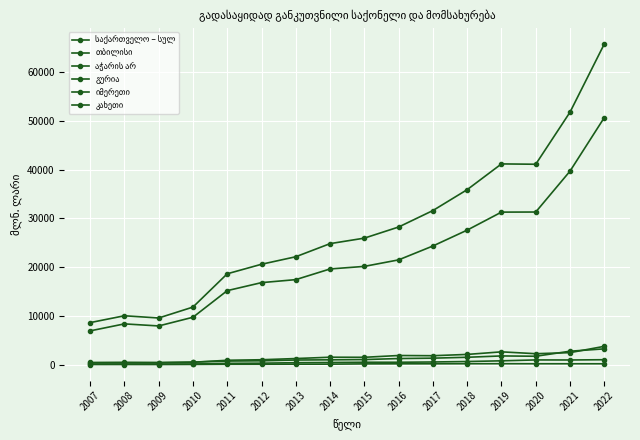

At which label does კახეთი first exceed 478?

2015